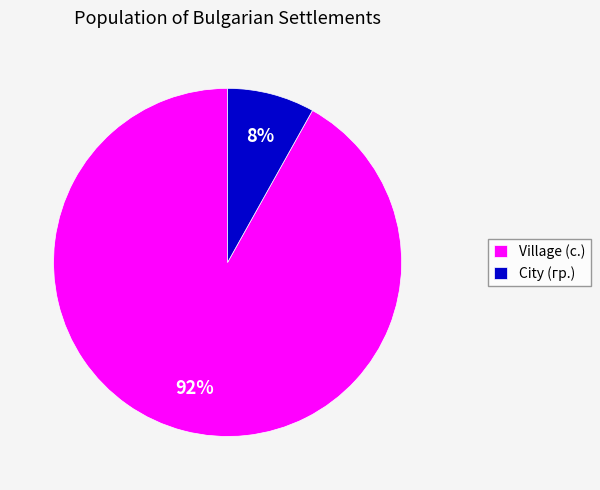

Between City (гр.) and Village (с.), which is larger?

Village (с.)